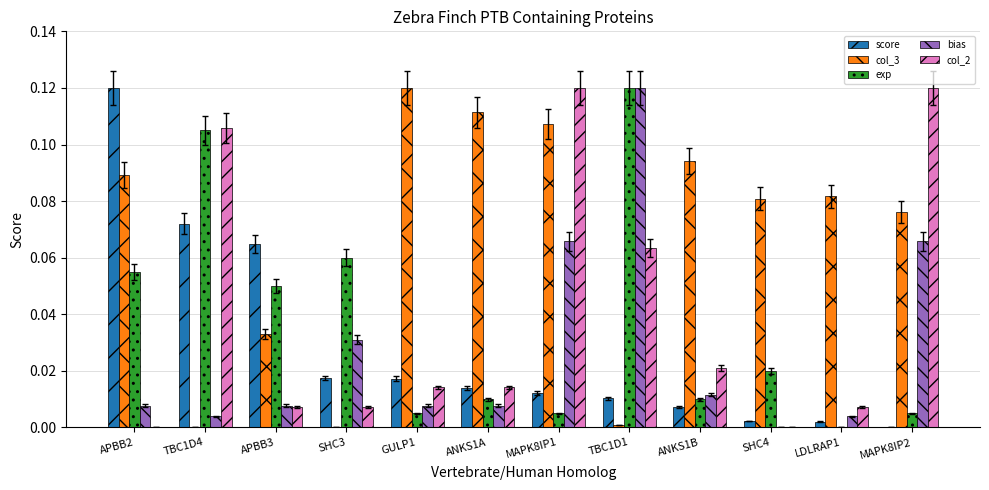

The exp series shows 0.1 at LDLRAP1. True or false?

False